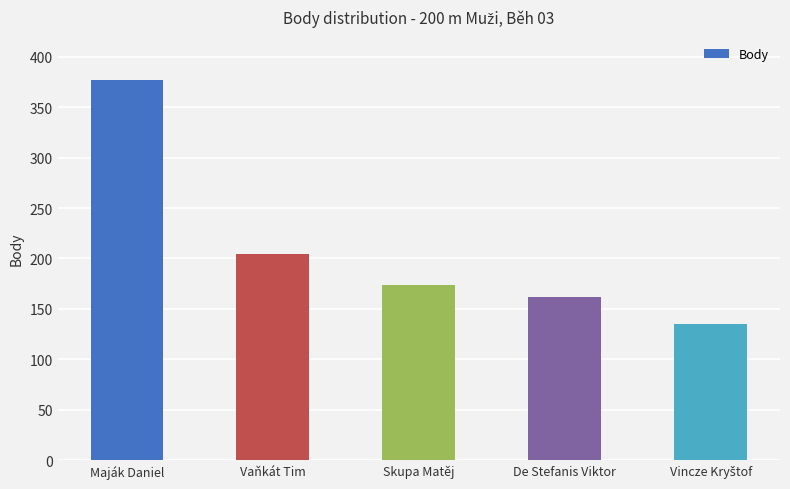

How many distinct data groups are displayed?

1